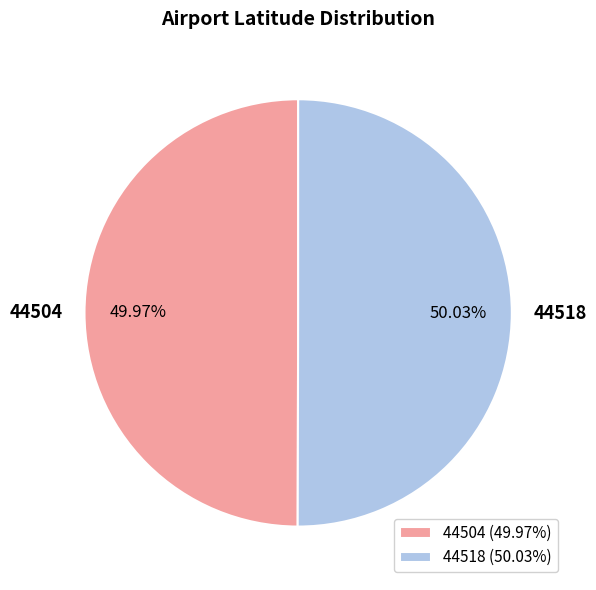

True or false: 44504 accounts for 63% of the total.

False